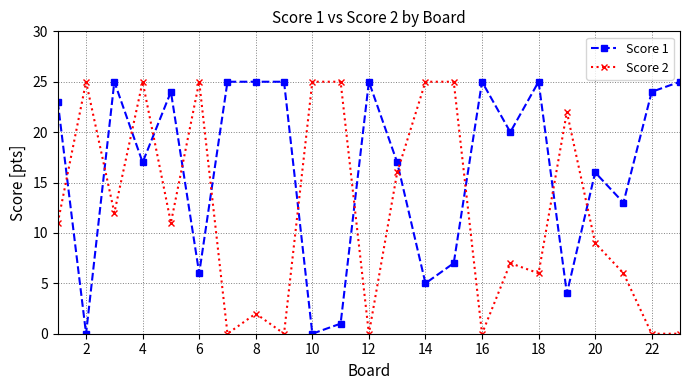

Which series has the largest total across all categories?

Score 1